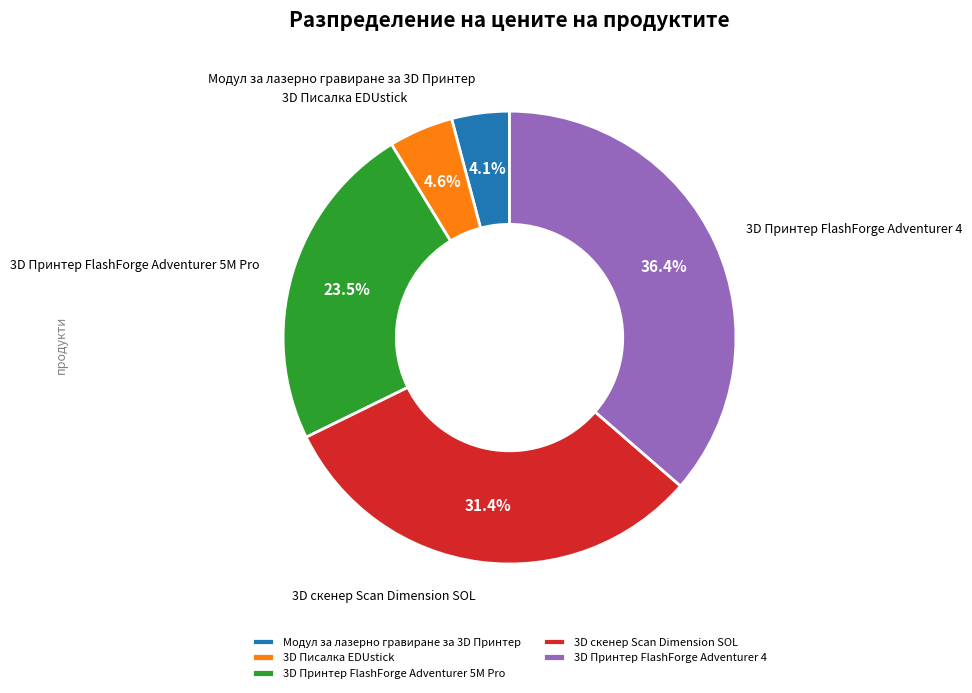

Is there any slice that represents more than half of the pie?

No